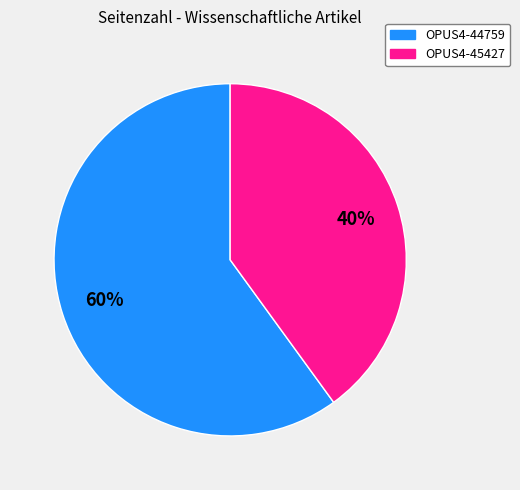

Between OPUS4-44759 and OPUS4-45427, which is larger?

OPUS4-44759